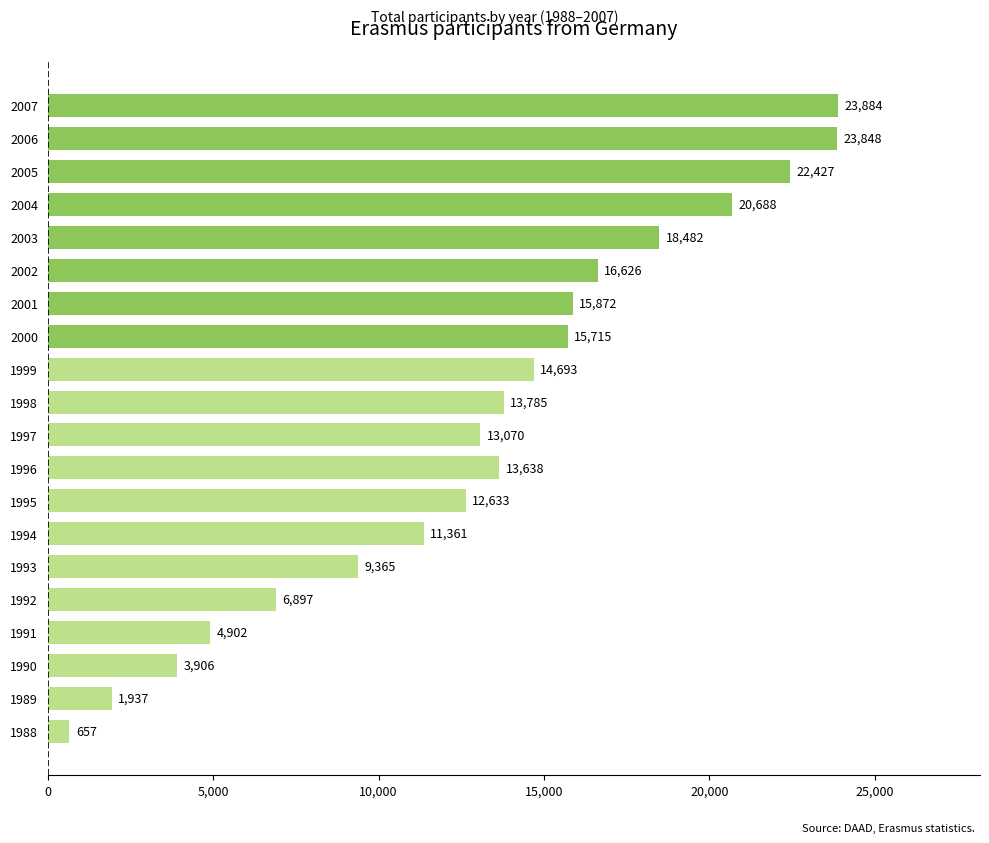

Which label corresponds to the largest value in the chart?

2007